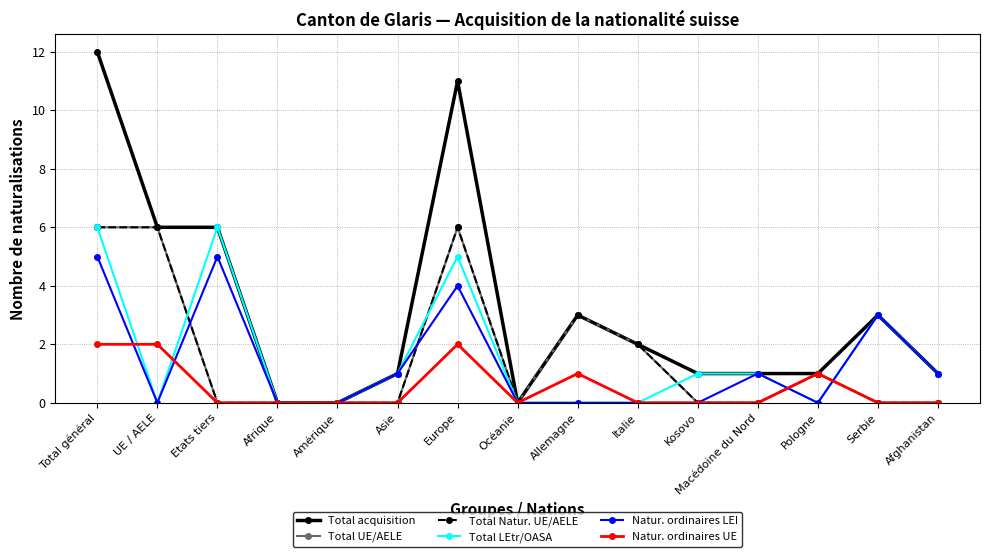

Rank the series by their maximum value, from highest to lowest.

Total acquisition, Total UE/AELE, Total Natur. UE/AELE, Total LEtr/OASA, Natur. ordinaires LEI, Natur. ordinaires UE